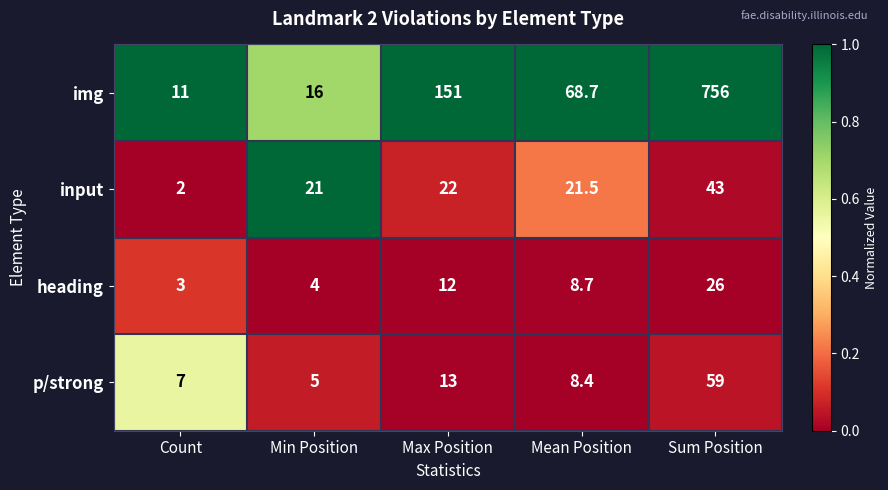

What value does the p/strong series have at Count?

7.0